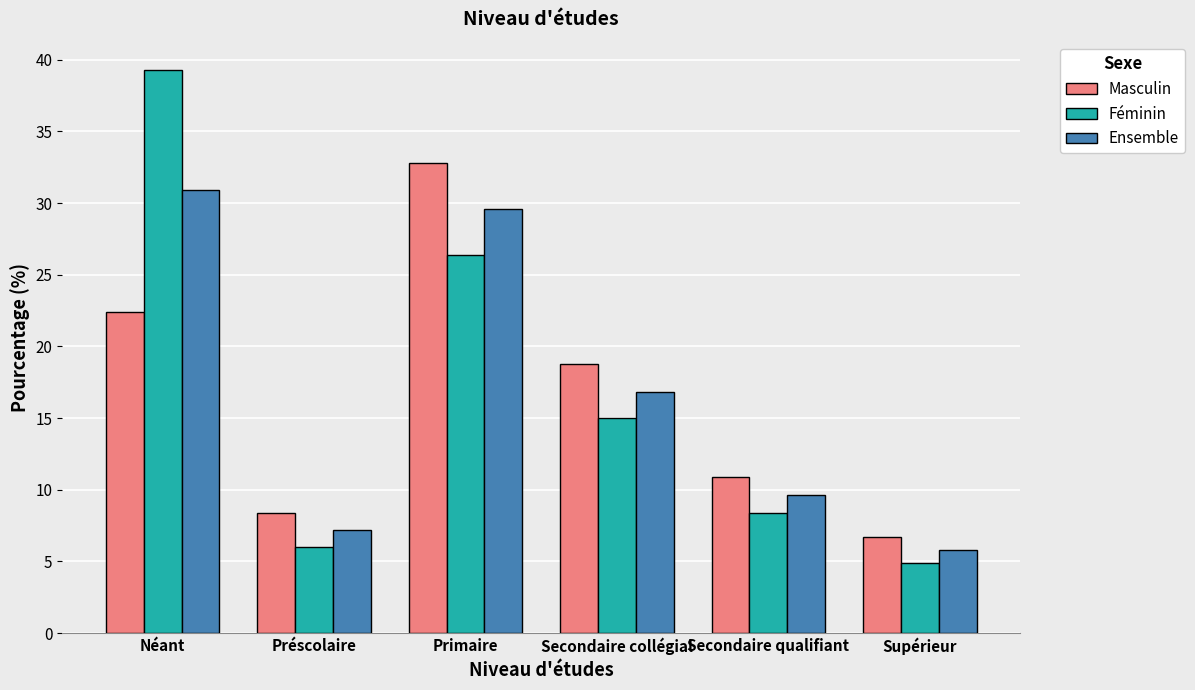

How many bars are there in total?

18